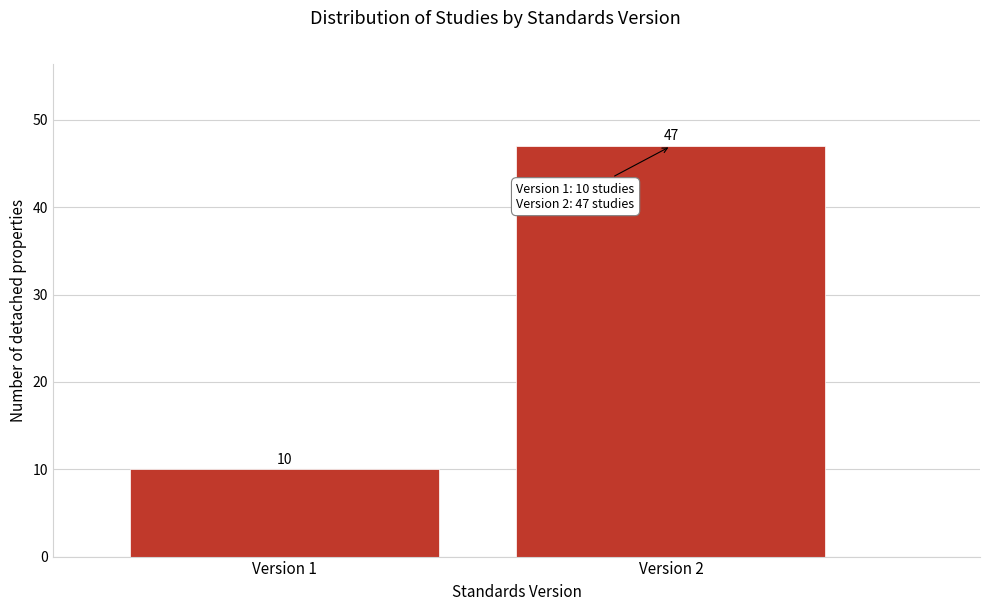

Reading left to right, list all the values displayed in this chart.

10	47